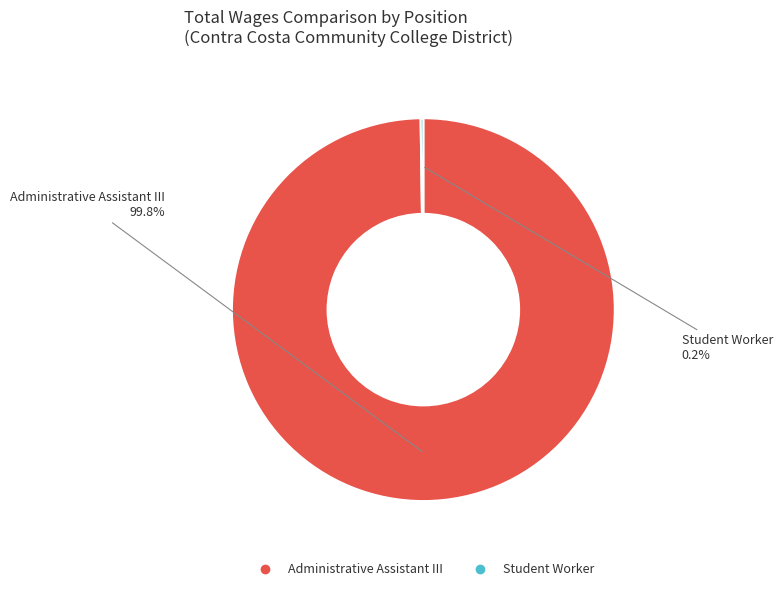

How much of the chart is everything except Administrative Assistant III?

0.2%